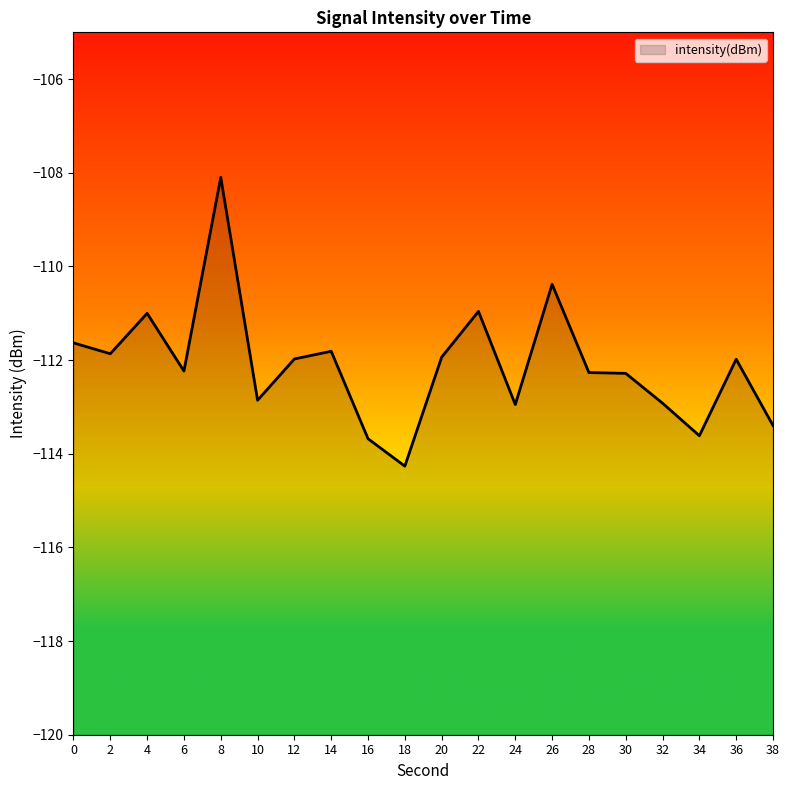

How many values are below -111?

17